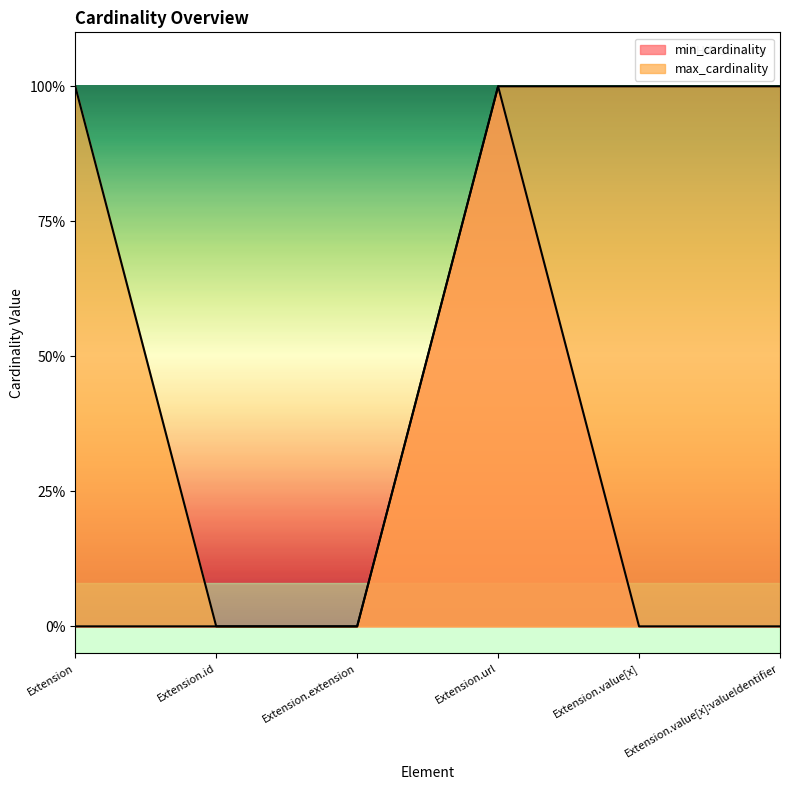

What is the highest value of the min_cardinality series?

1